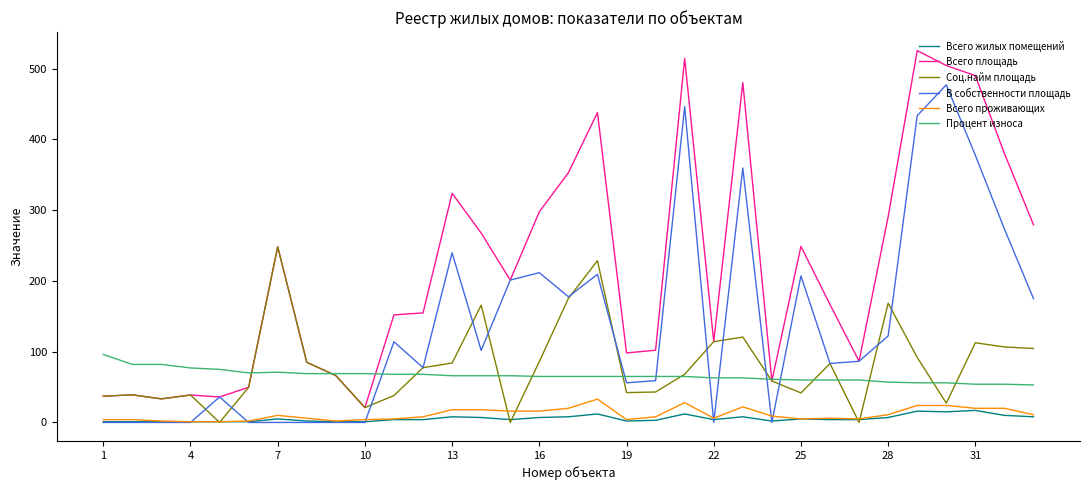

What is the highest value of the Всего проживающих series?

33.0